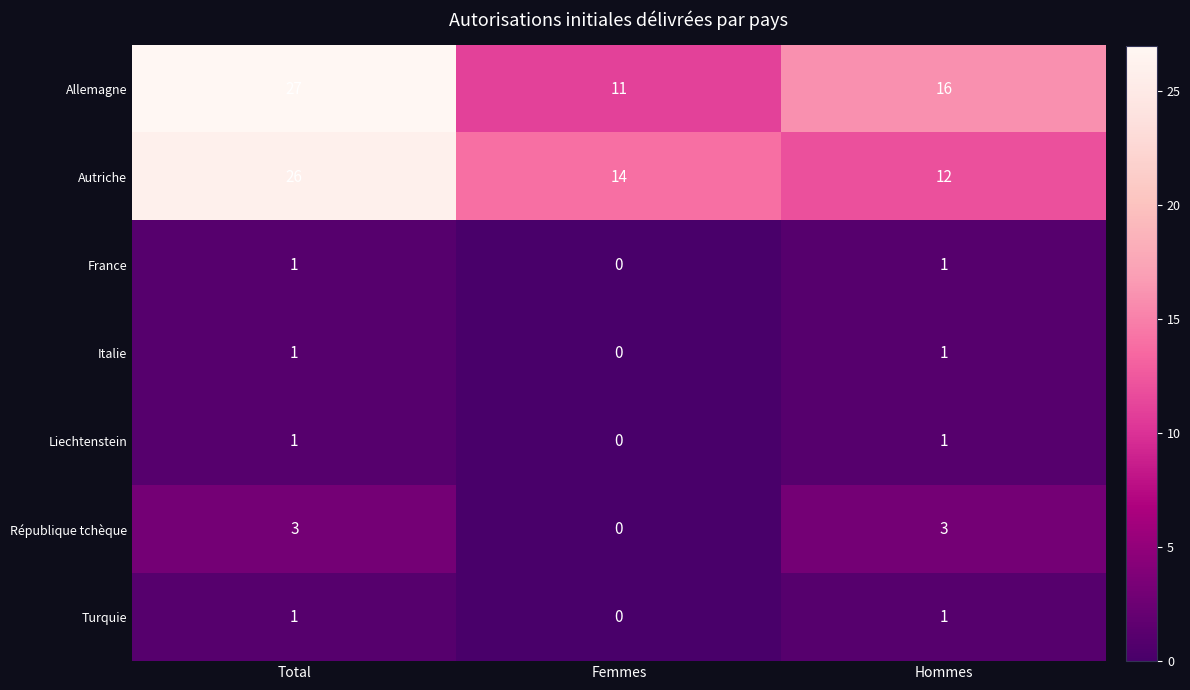

What value does the Allemagne series have at Total, to the nearest 10?

30